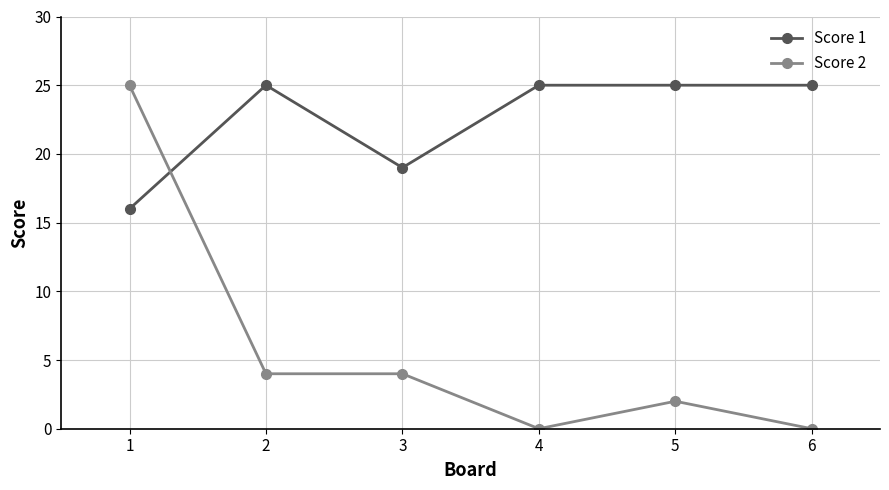

What is the lowest value of the Score 1 series?

16